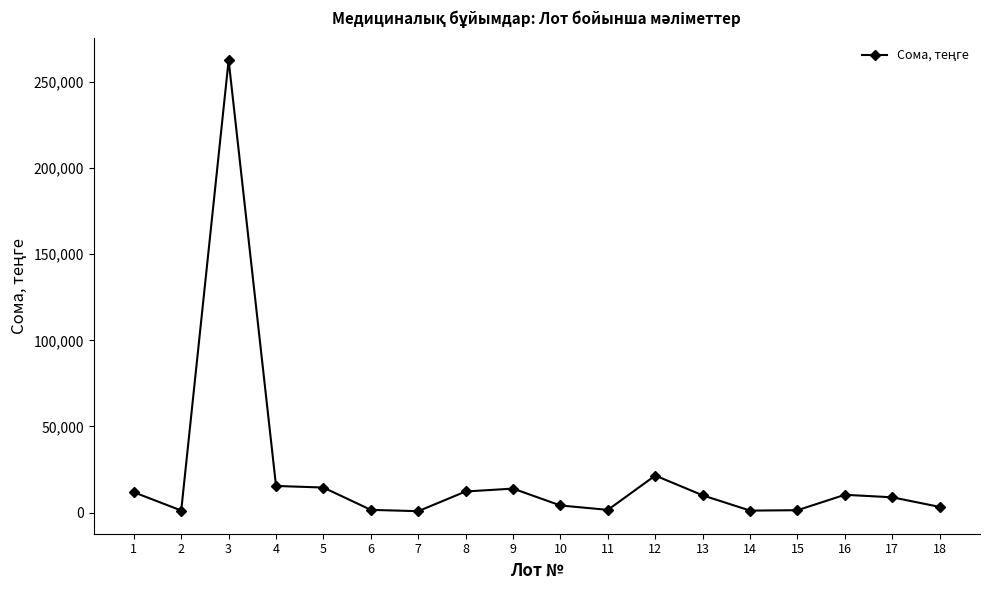

What is the maximum value shown in the chart?

262658.7